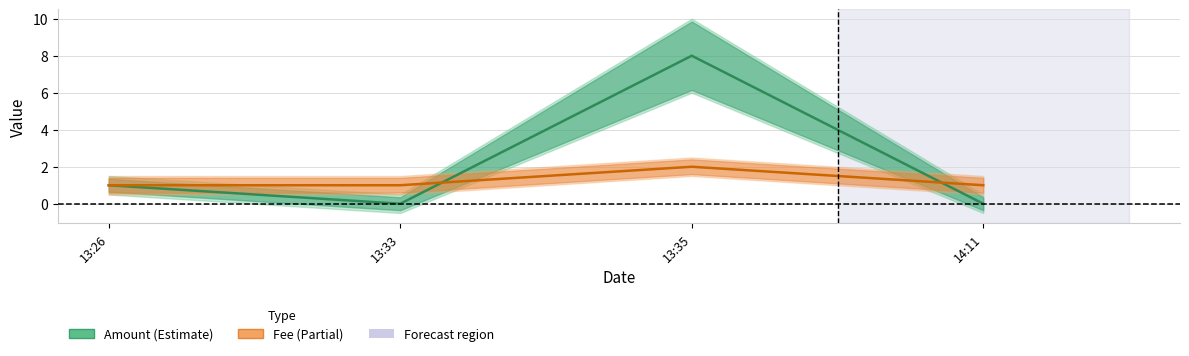

Which series changed the most between 13:33 and 13:35?

Amount